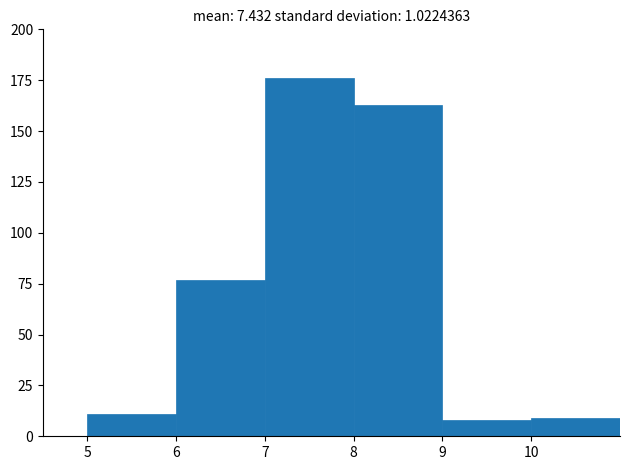

Which range on the x-axis has the tallest bar?

7 to 8